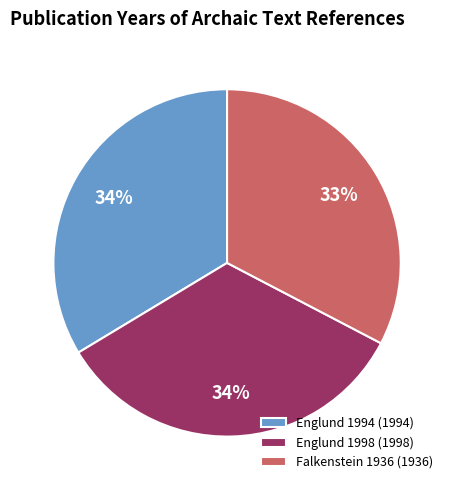

What percentage is the Falkenstein 1936 (1936) slice, to the nearest percent?

33%